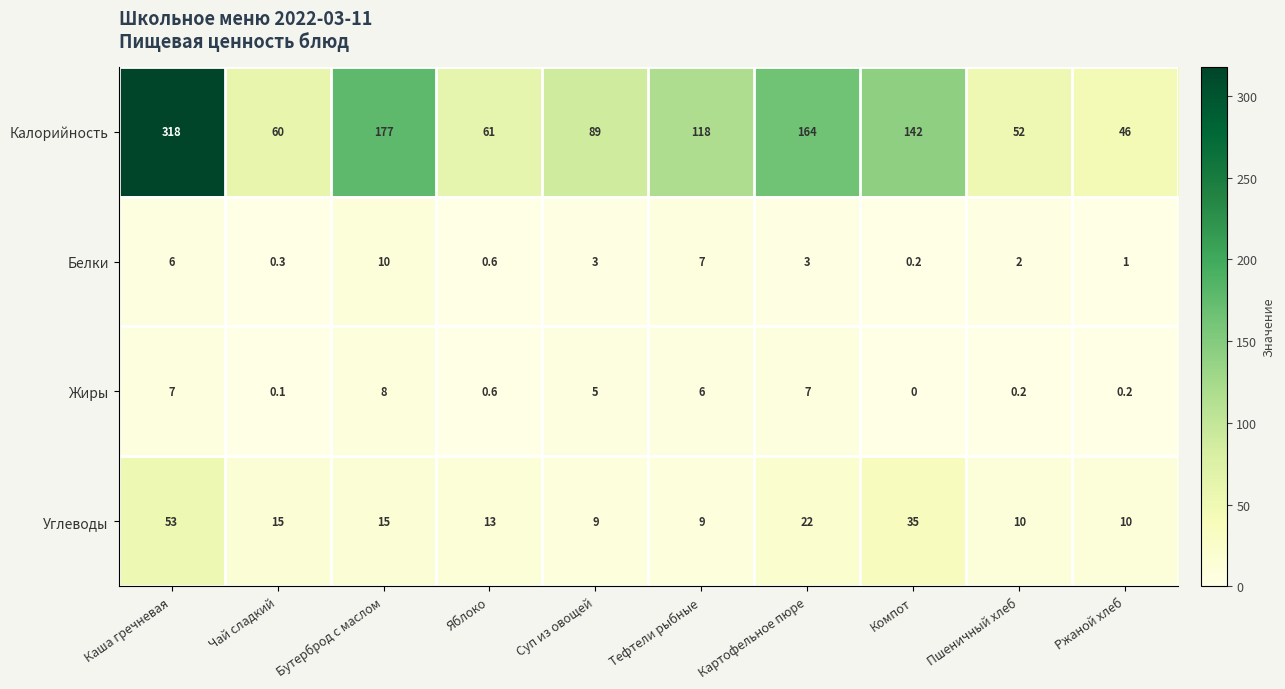

Count the number of categories in the chart.

10